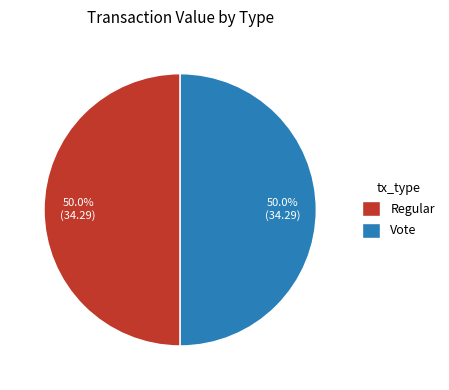

Is the sum of Vote and Regular greater than half?

Yes